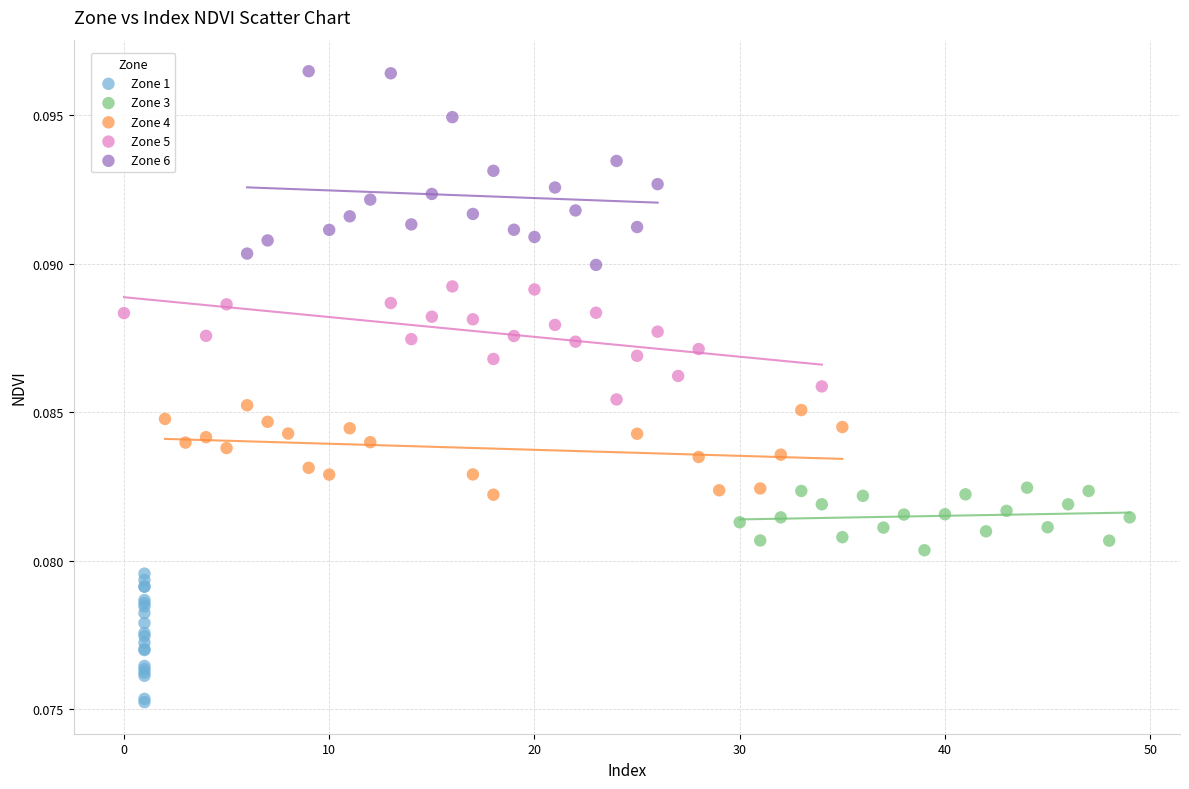

Which series reaches the maximum Y coordinate?

Zone 6